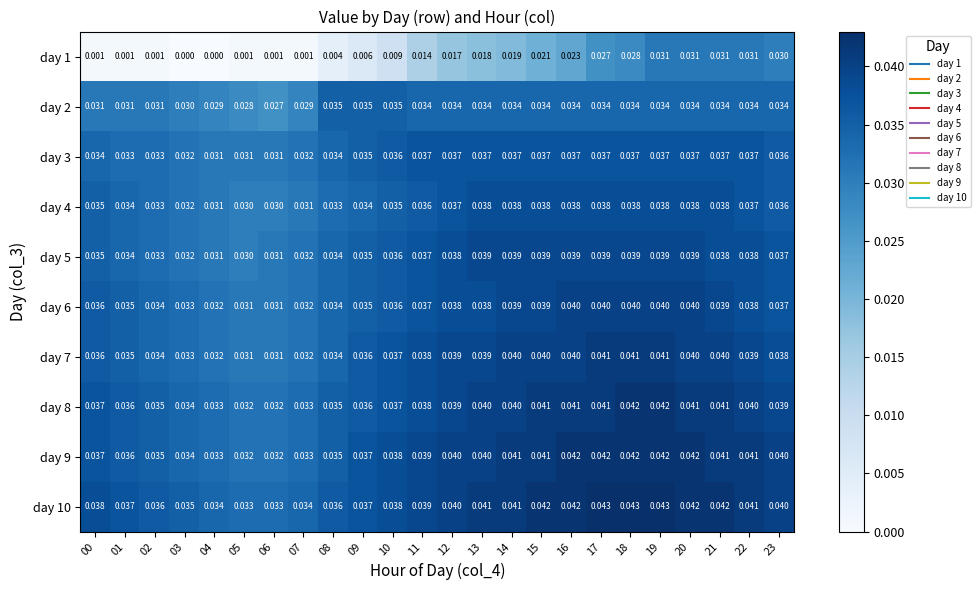

What is the total value across all series at 23?

0.4